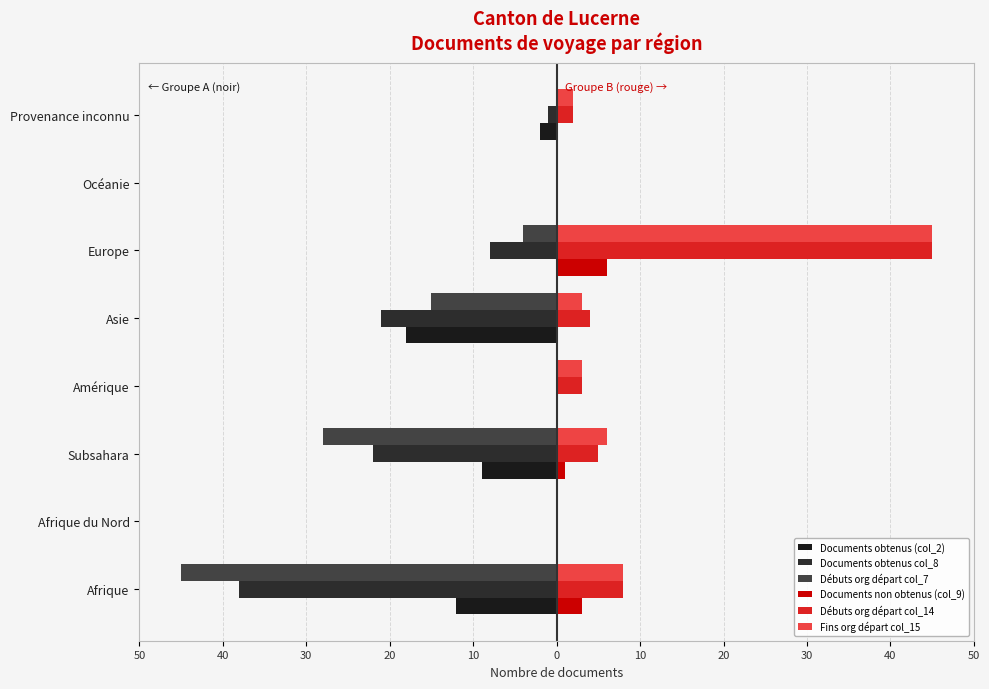

List the series in order of their peak value, lowest first.

Documents obtenus (col_2), Documents obtenus col_8, Débuts org départ col_7, Documents non obtenus (col_9), Débuts org départ col_14, Fins org départ col_15